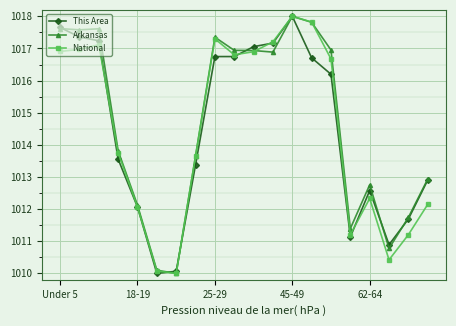

What is the minimum value for Arkansas?

1010.0